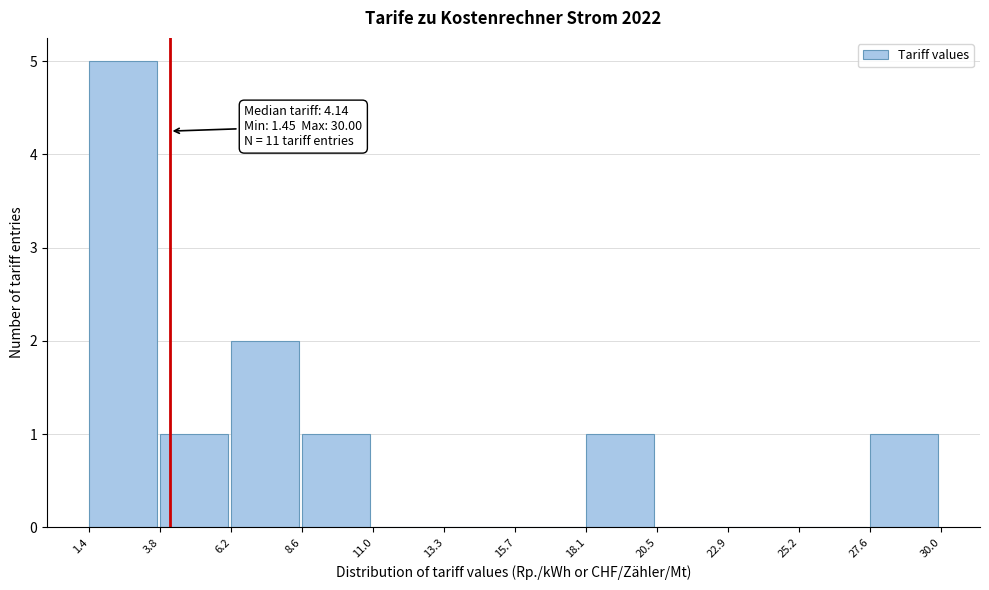

Over which range of the x-axis is the bar tallest?

1.4 to 3.8